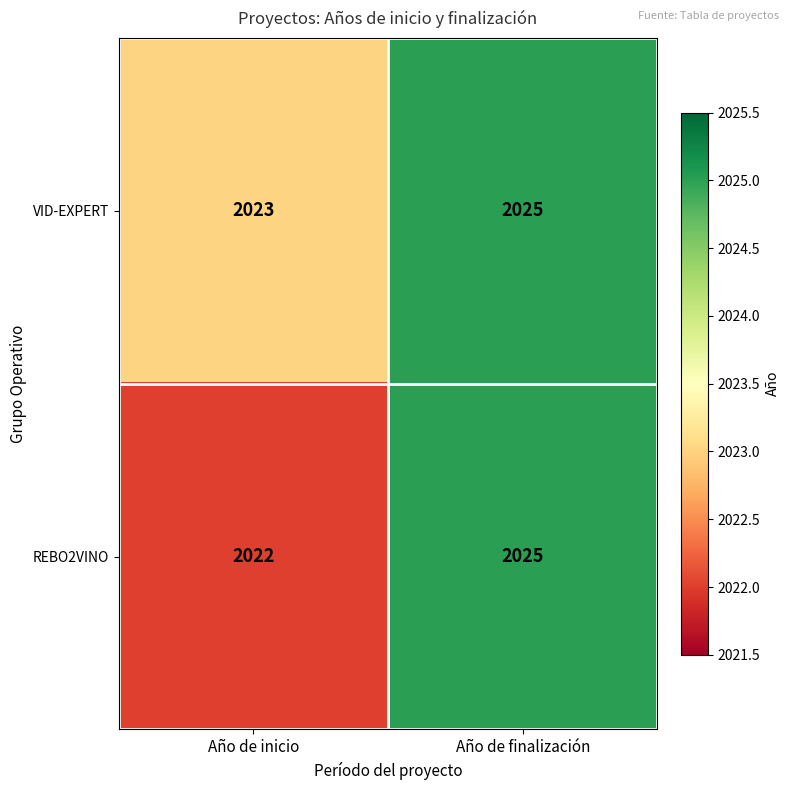

Reading left to right, what are all the values shown in this chart?

VID-EXPERT: Año de inicio=2023	Año de finalización=2025
REBO2VINO: Año de inicio=2022	Año de finalización=2025